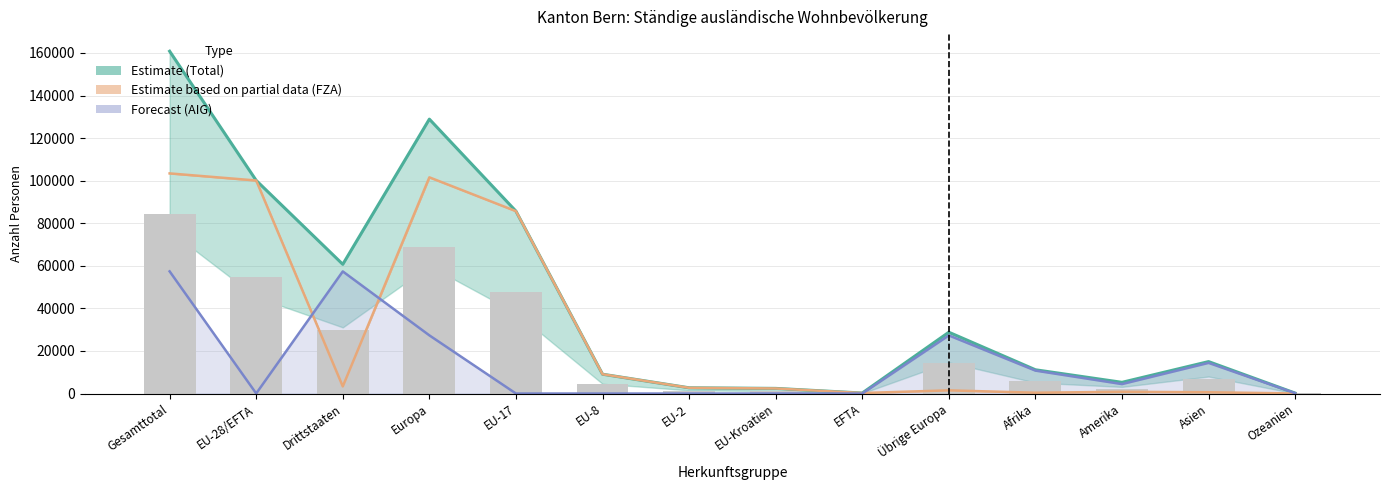

Which series has the widest spread of values?

Total